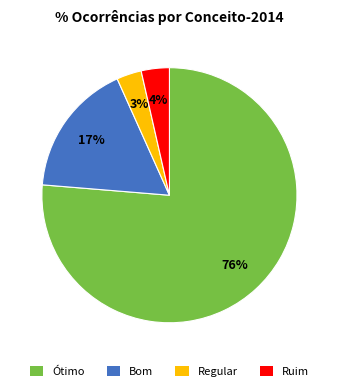

Is there a majority slice in this chart?

Yes